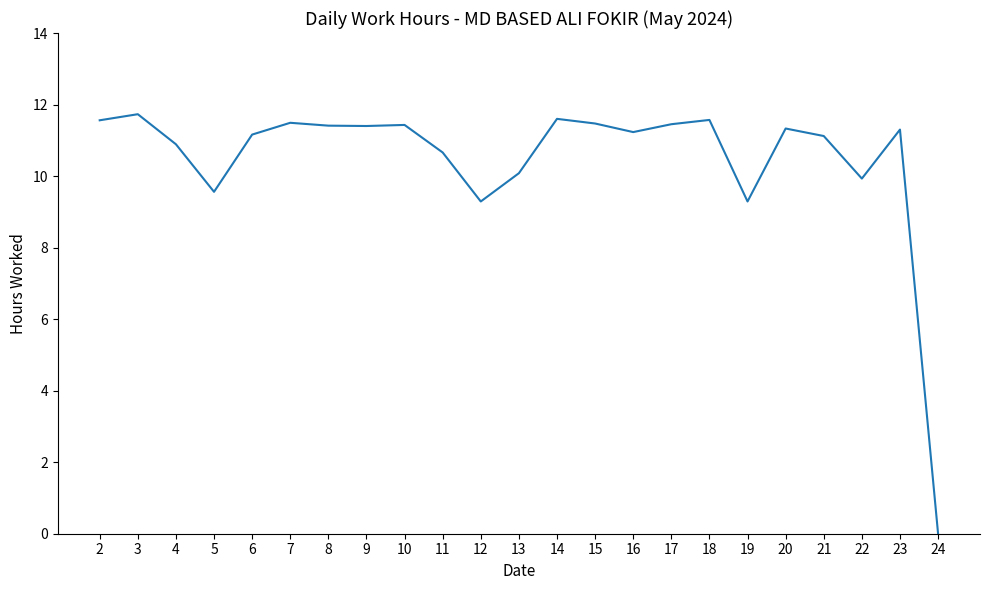

What is the difference between the maximum and minimum values?

11.7